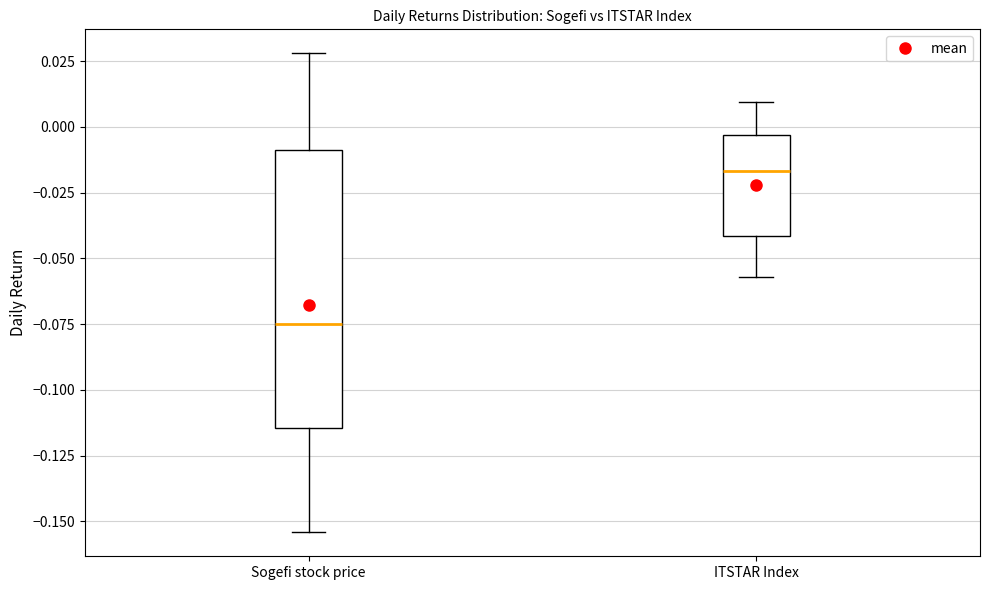

Which box is the tallest, from its lower edge to its upper edge?

Sogefi stock price